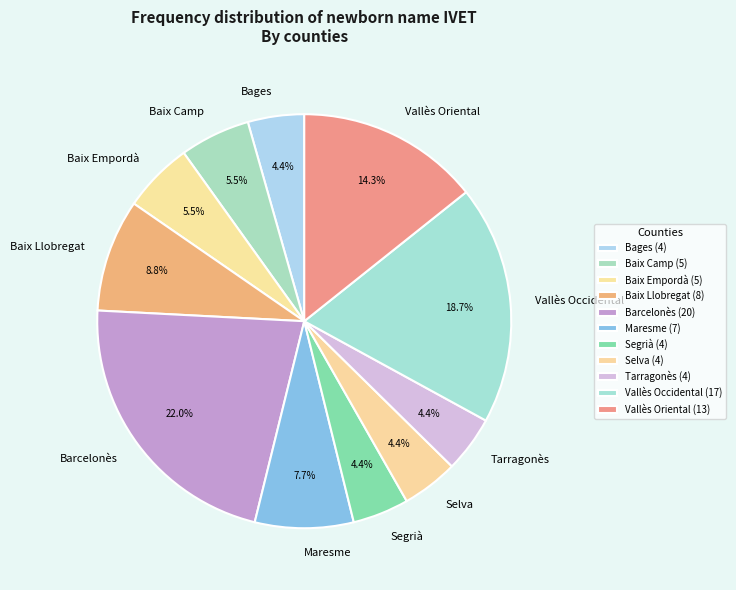

Count the number of slices in the pie.

11